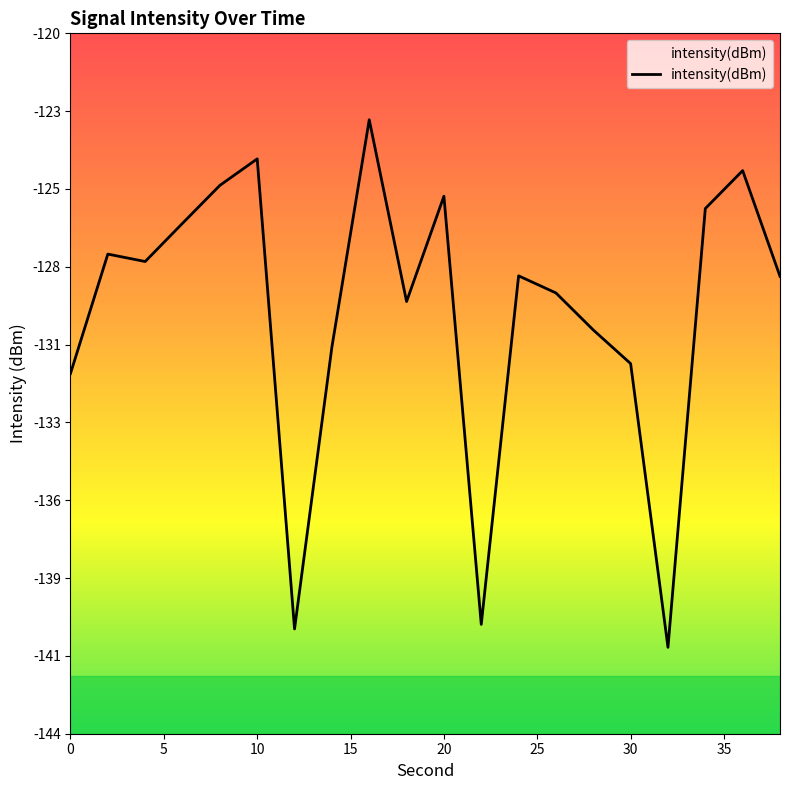

Count the number of data series in this chart.

1